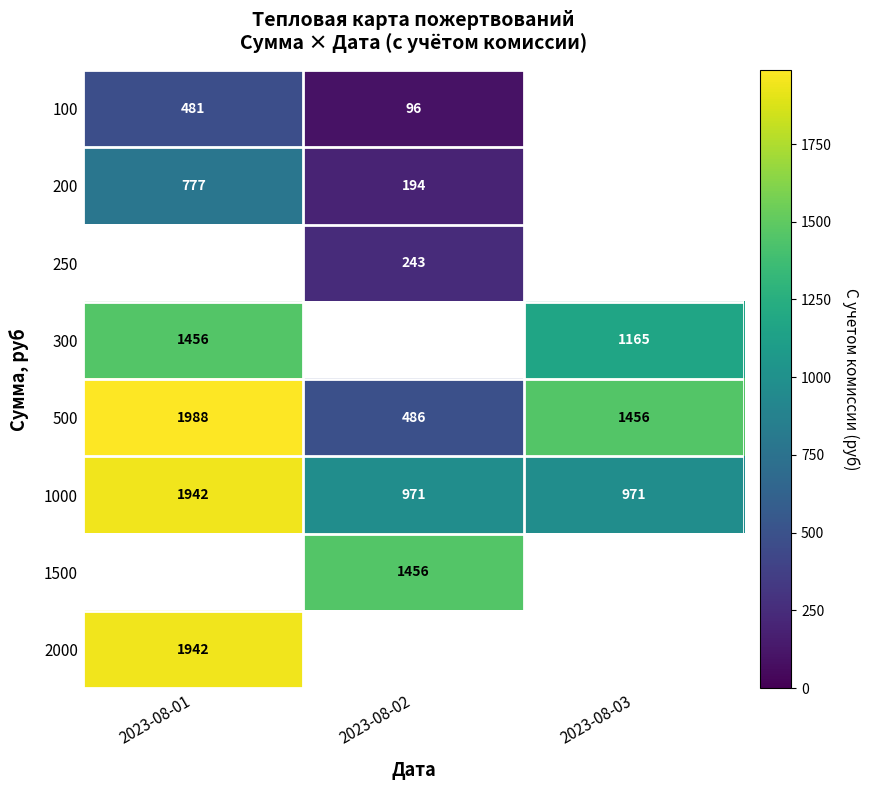

True or false: 500 has a value of 1988 at 2023-08-01.

True